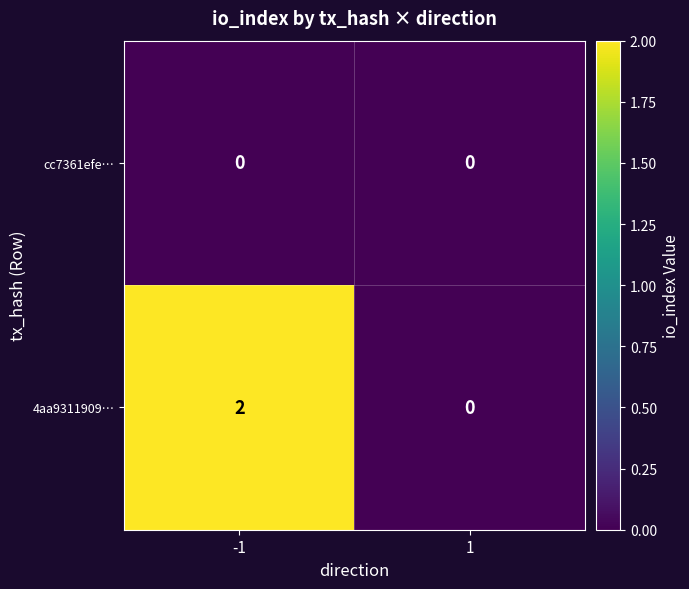

Is it true that 4aa9311909… equals 2 at -1?

True